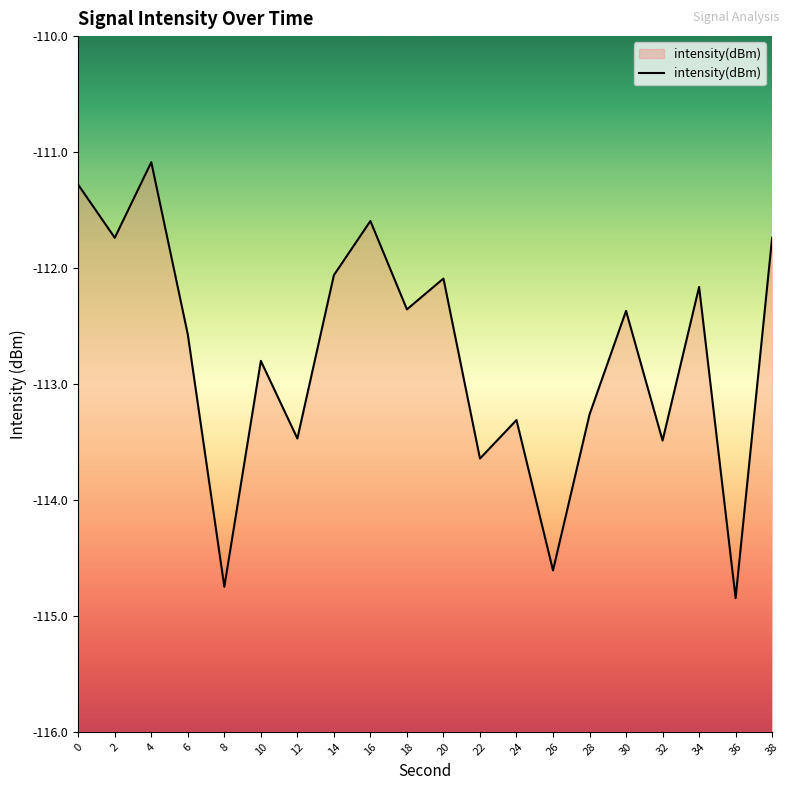

What is the difference between the second highest and second lowest values?

3.5